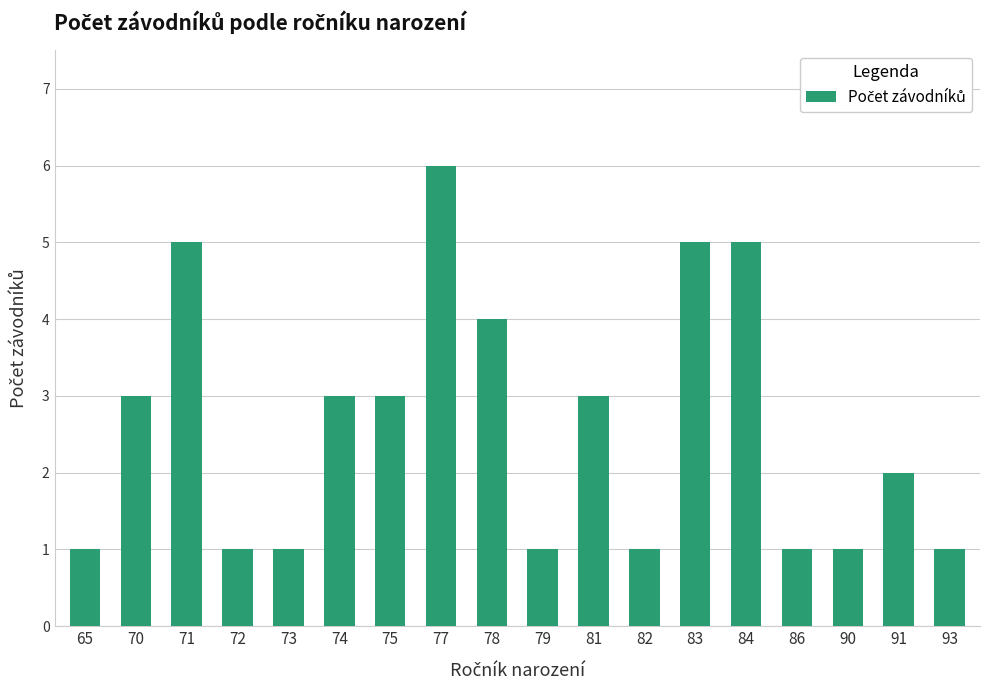

What is the ratio of the value at 75 to the value at 93?

3.0